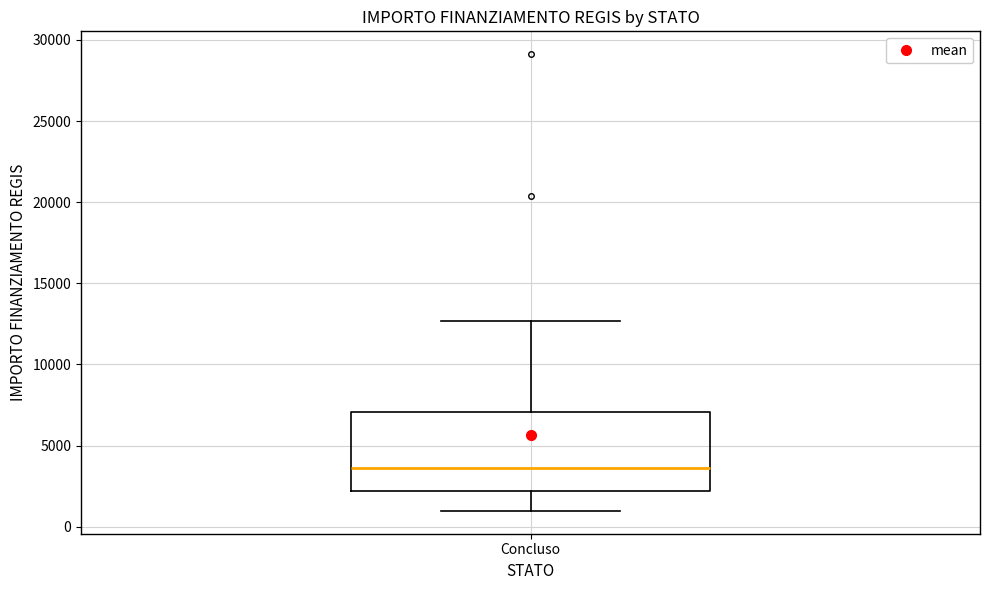

Transcribe this box plot: give where the median line is, the range the box spans, and where the two whiskers end, as read against the y-axis. The values are not printed on the chart, so give them approximately, as read against the axis.

median 3500, box 2000 to 7000, whiskers 1000 to 12500